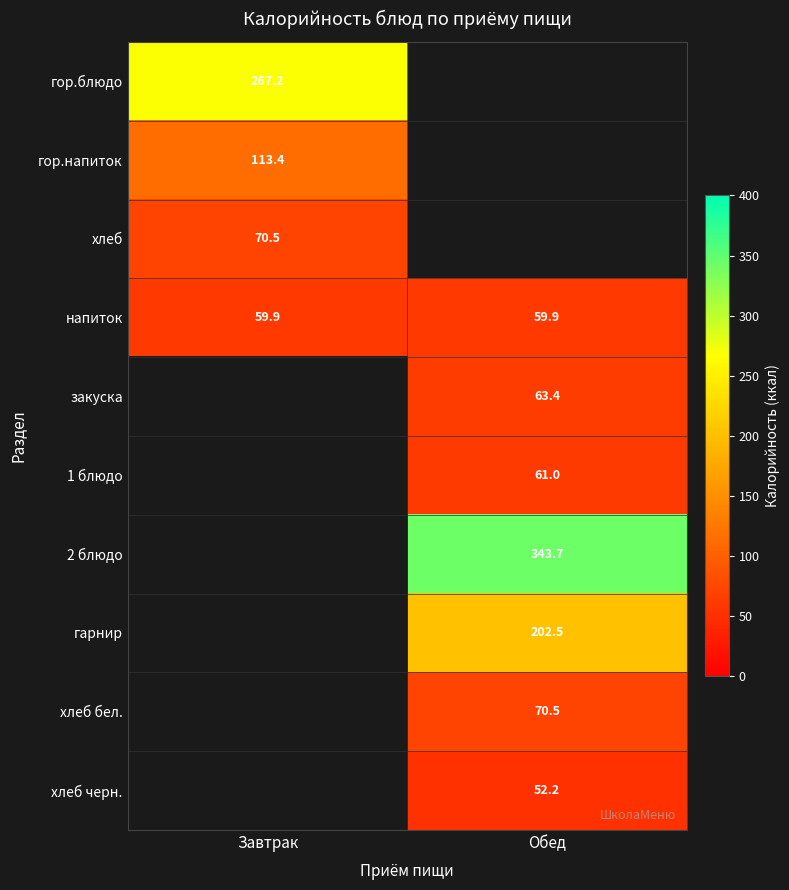

At which label does хлеб черн. first exceed 52?

Обед